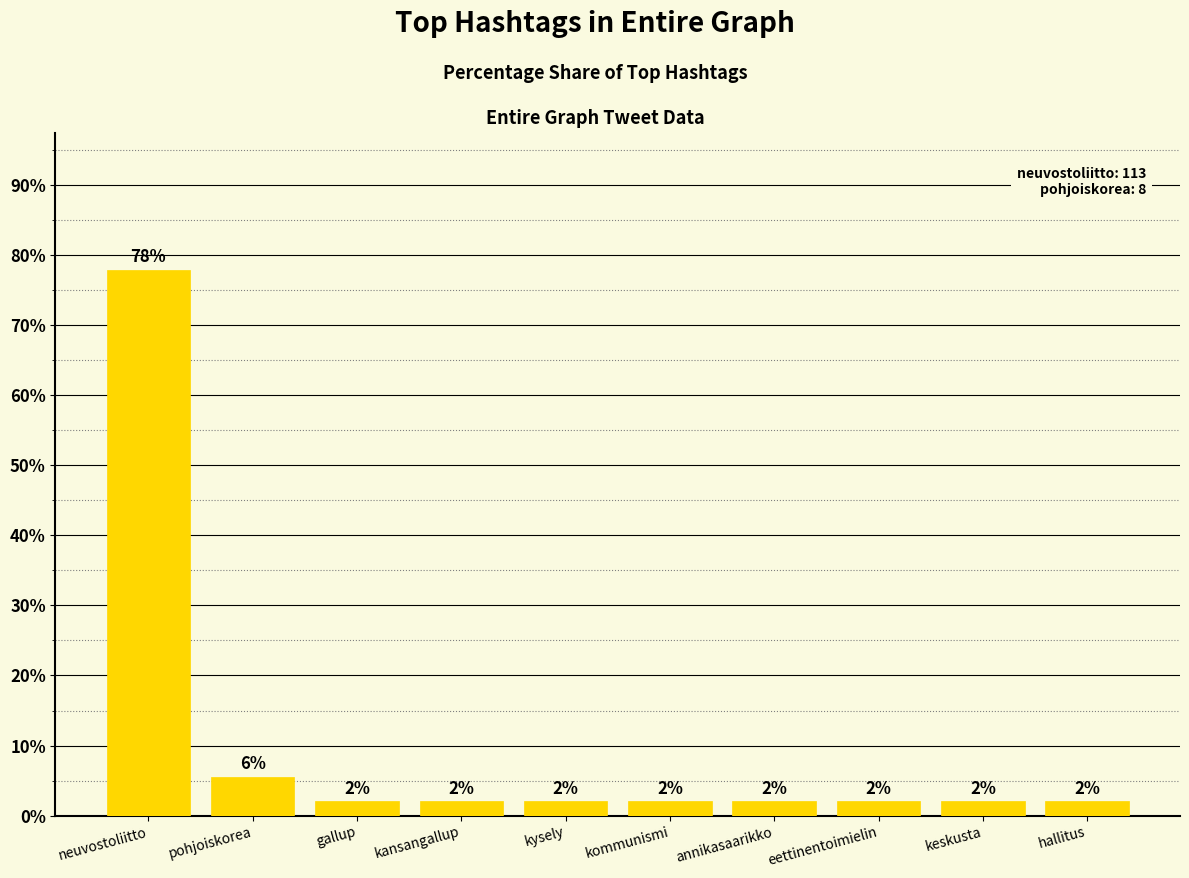

Approximately how many times larger is the value at eettinentoimielin compared to keskusta?

1.0